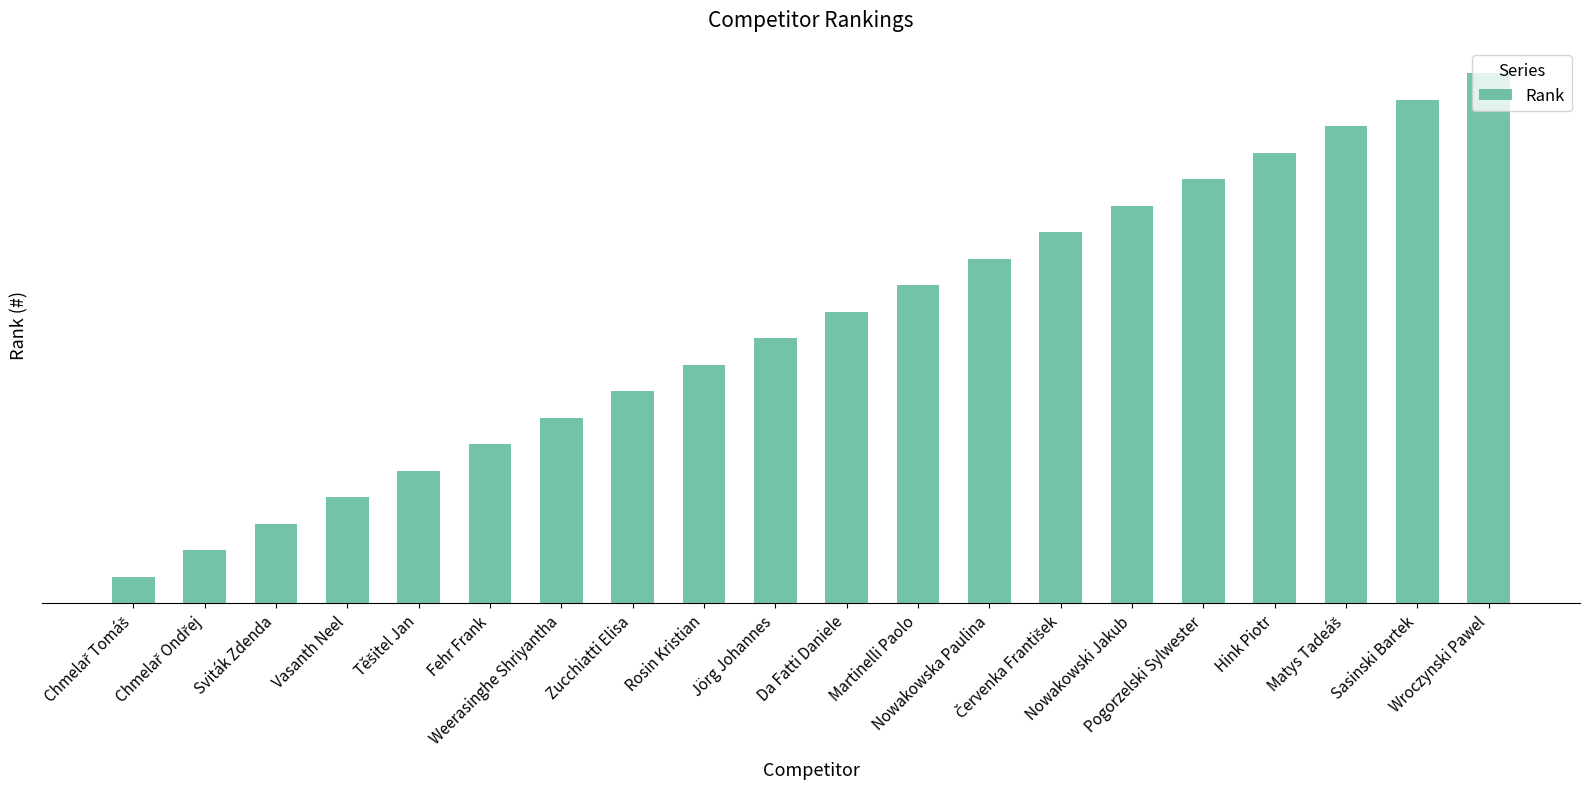

Reading left to right, transcribe all the data shown in this chart.

Chmelař Tomáš=1	Chmelař Ondřej=2	Sviták Zdenda=3	Vasanth Neel=4	Těšitel Jan=5	Fehr Frank=6	Weerasinghe Shriyantha=7	Zucchiatti Elisa=8	Rosin Kristian=9	Jörg Johannes=10	Da Fatti Daniele=11	Martinelli Paolo=12	Nowakowska Paulina=13	Červenka František=14	Nowakowski Jakub=15	Pogorzelski Sylwester=16	Hink Piotr=17	Matys Tadeáš=18	Sasinski Bartek=19	Wroczynski Pawel=20